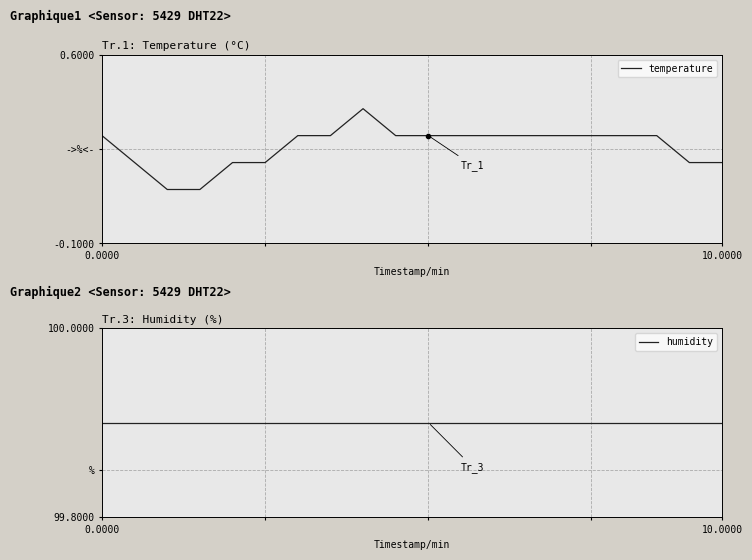

Which series has the largest total across all categories?

humidity